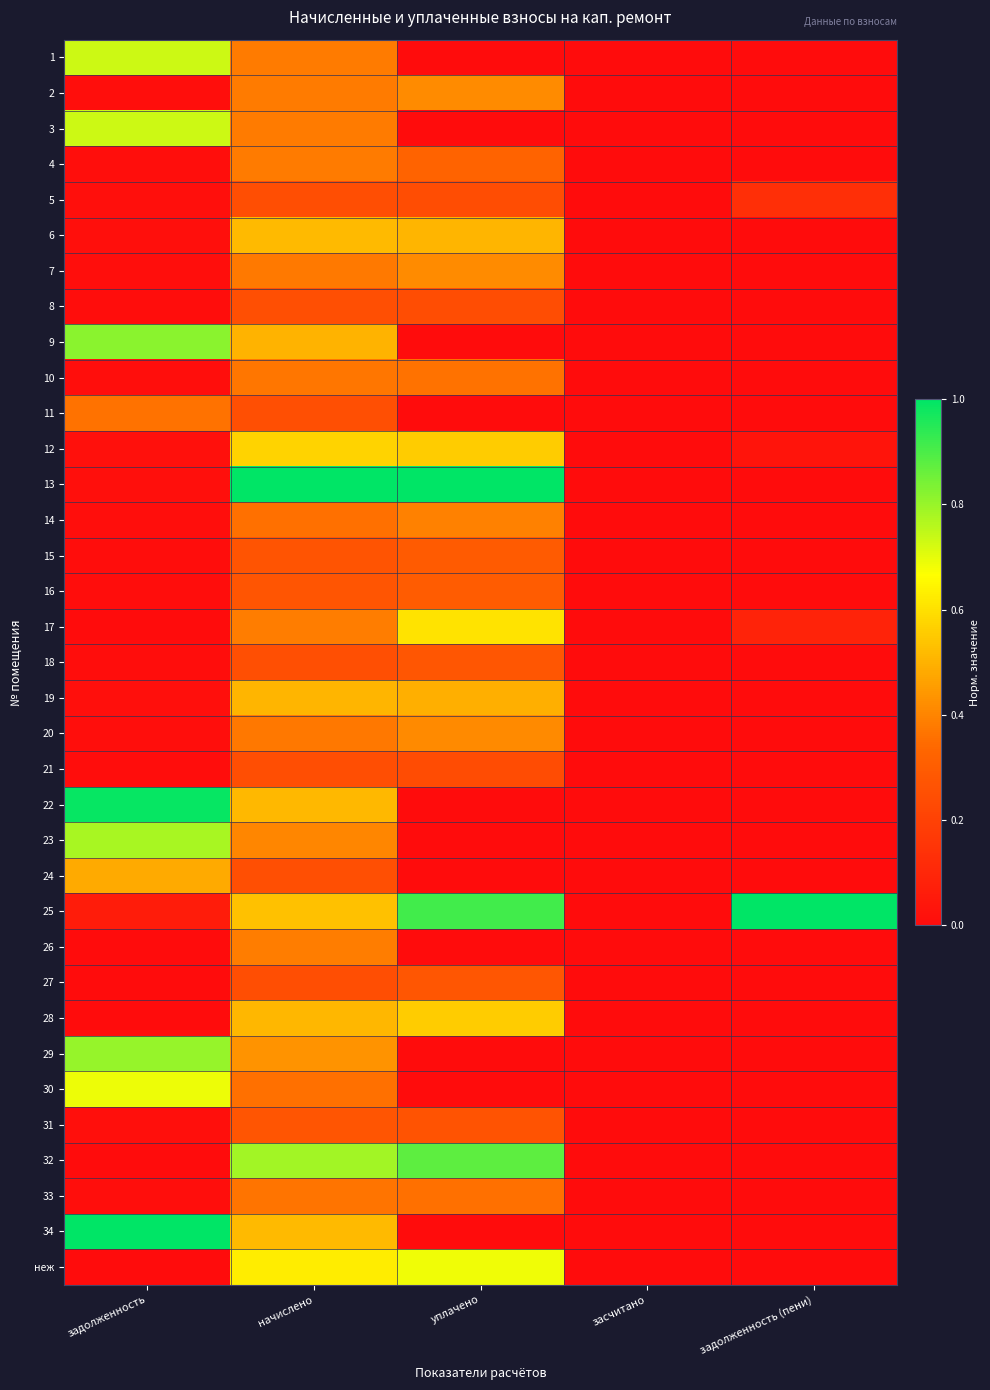

At which category is the sum across all series the highest?

начислено